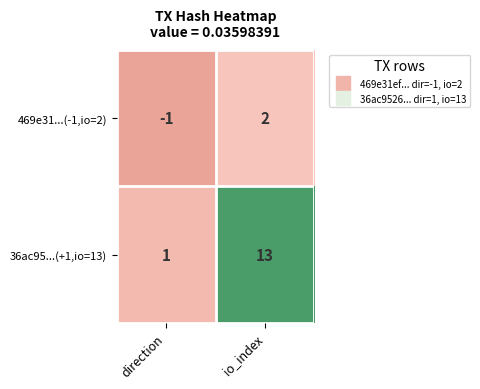

How many categories are shown in the chart?

2